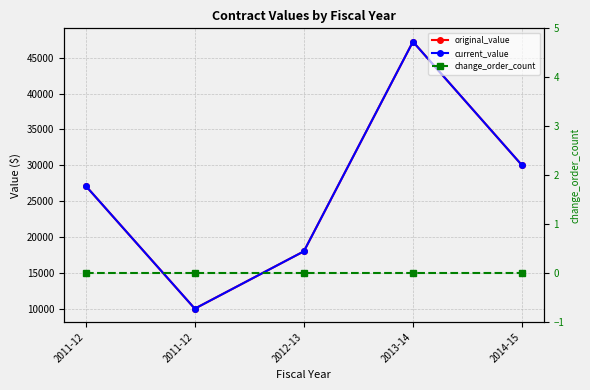

What is the minimum value for original_value?

10000